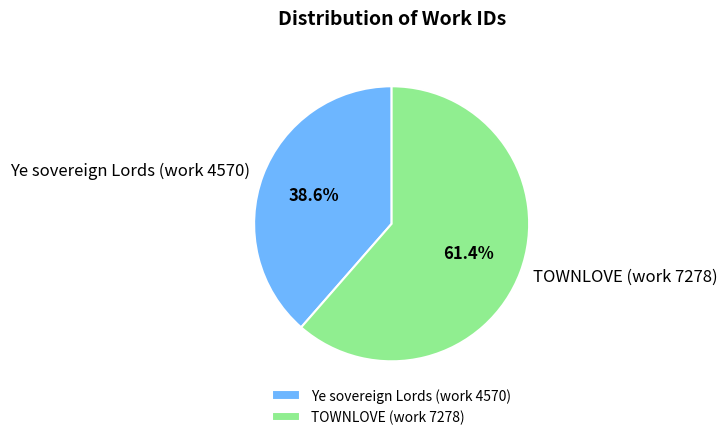

True or false: TOWNLOVE (work 7278) accounts for 61% of the total.

True